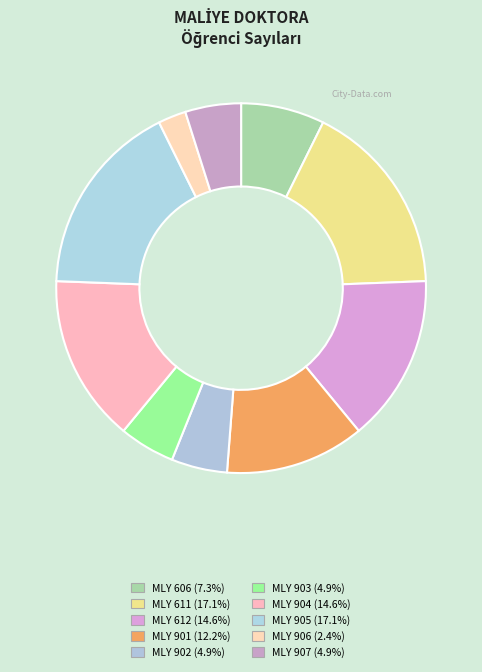

Does any single category account for the majority?

No